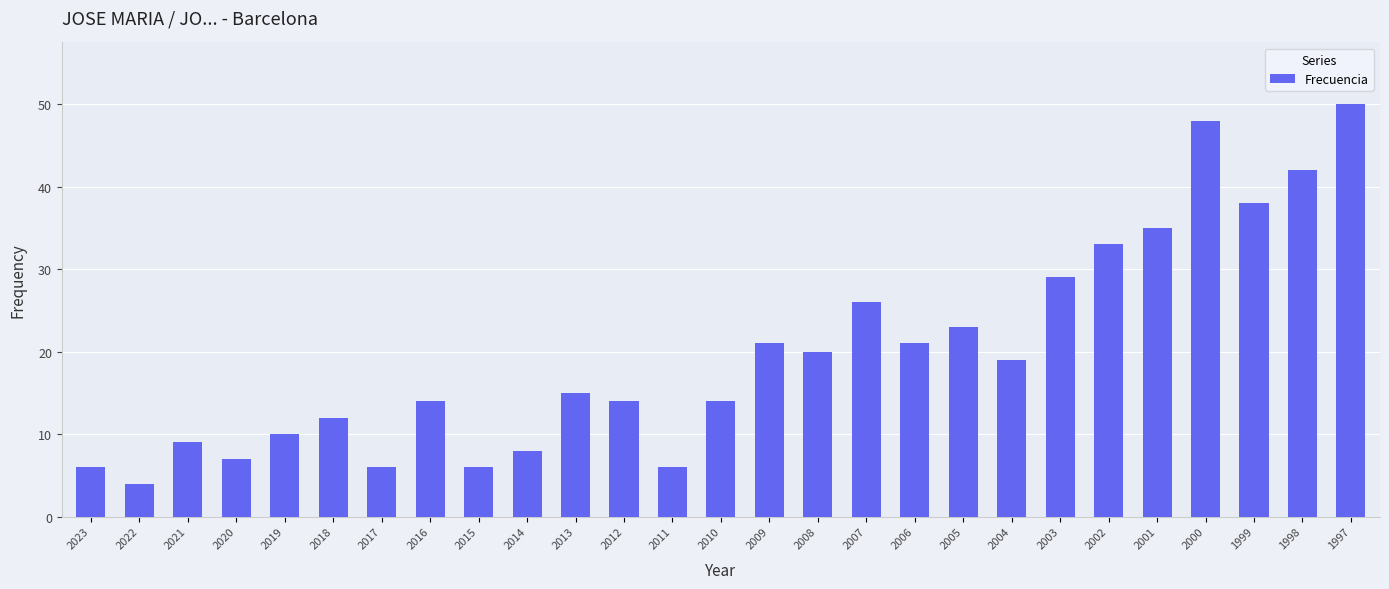

Which label corresponds to the largest value in the chart?

1997